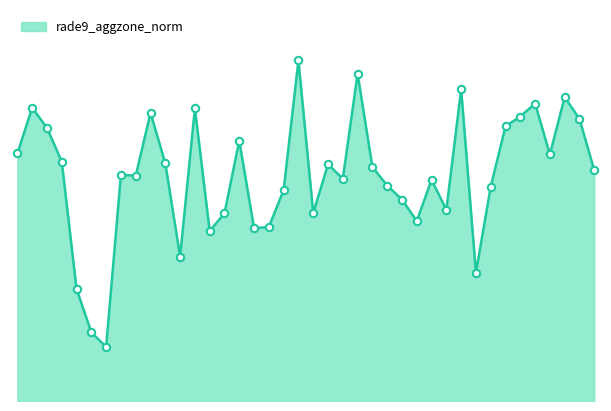

Does the chart have visible grid lines?

No